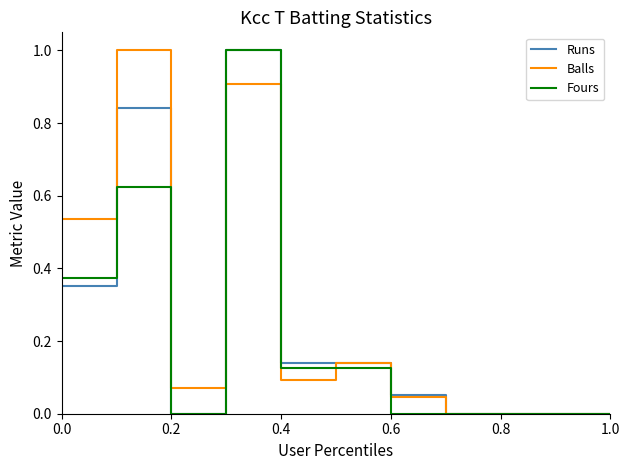

Reading left to right, transcribe all the data shown in this chart.

Runs: 0.4	0.8	0.0	1.0	0.1	0.1	0.1	0.0	0.0	0.0	0.0
Balls: 0.5	1.0	0.1	0.9	0.1	0.1	0.0	0.0	0.0	0.0	0.0
Fours: 0.4	0.6	0.0	1.0	0.1	0.1	0.0	0.0	0.0	0.0	0.0